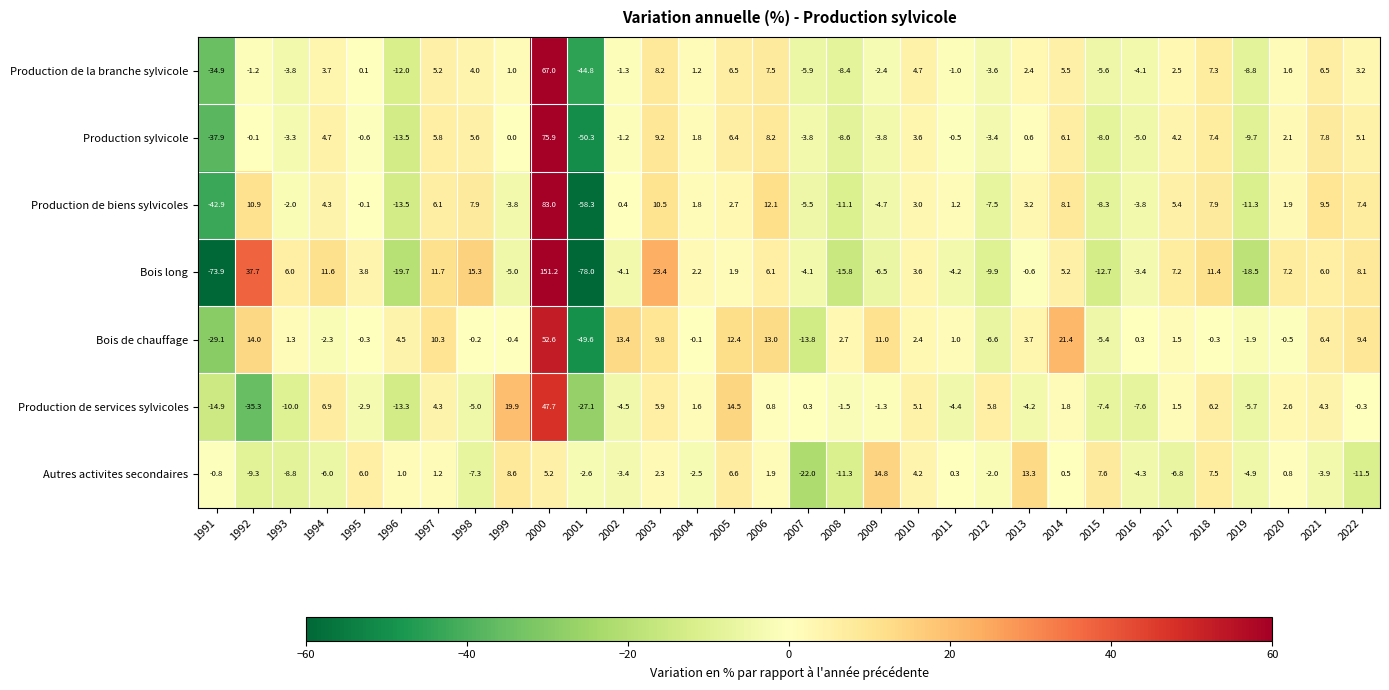

Which category has the lowest value across all series?

2001